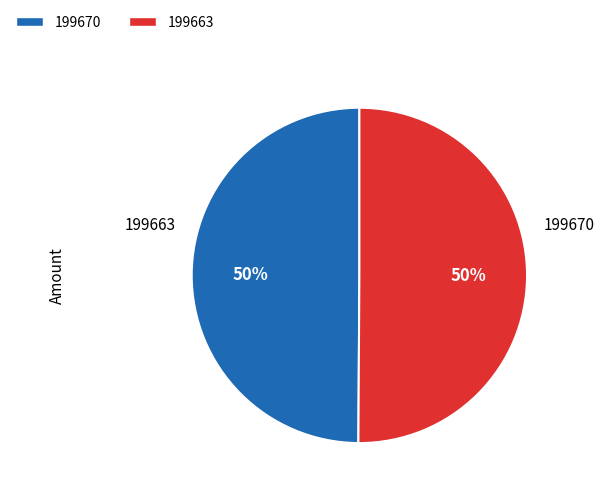

How many segments does this pie chart have?

2